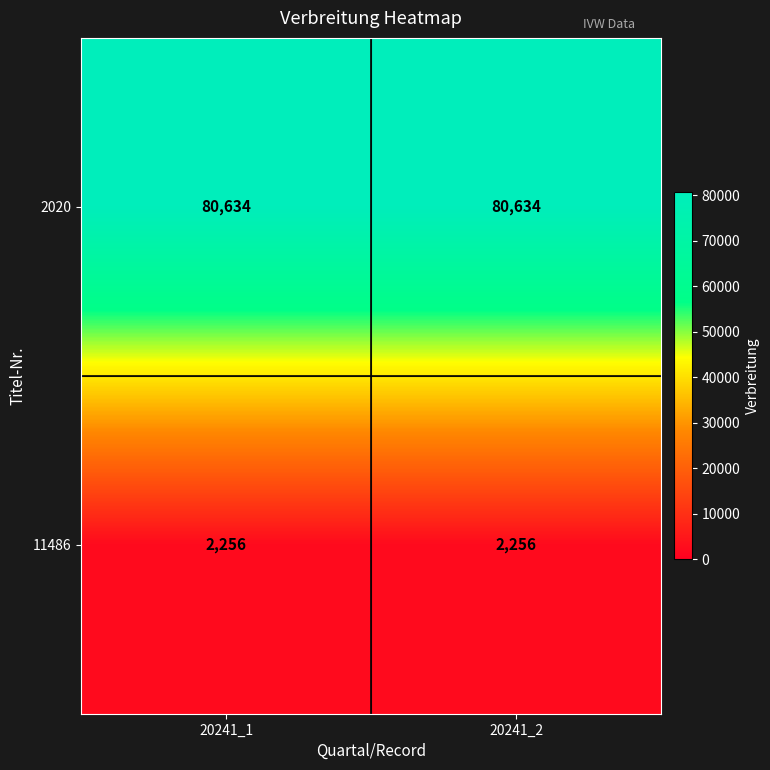

List the series in order of their peak value, highest first.

2020, 11486